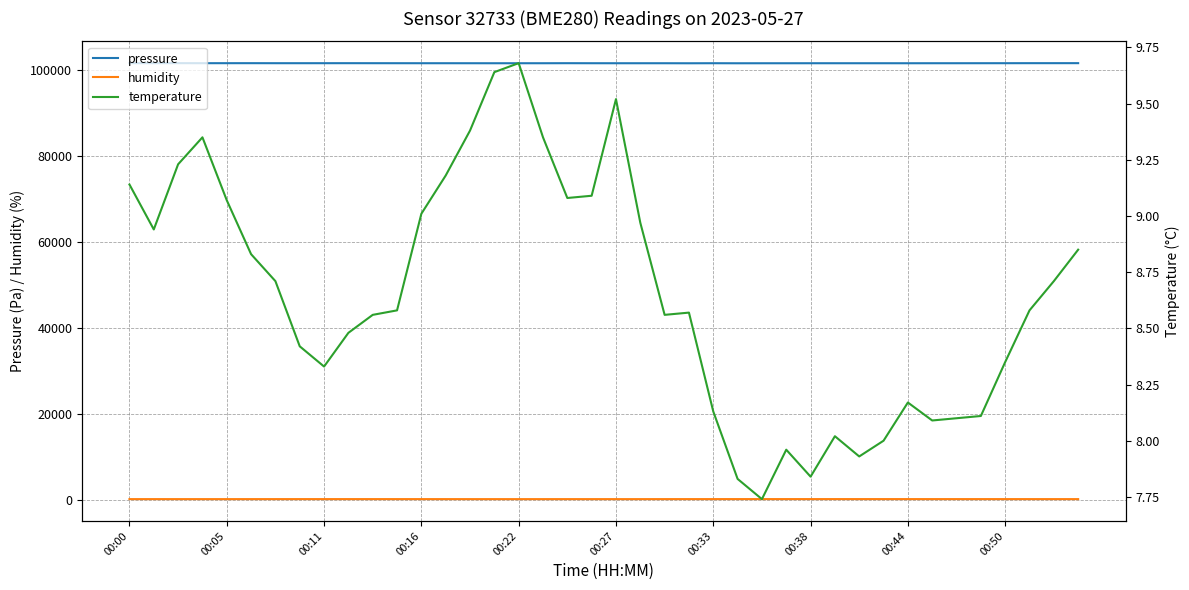

Count the number of data series in this chart.

3